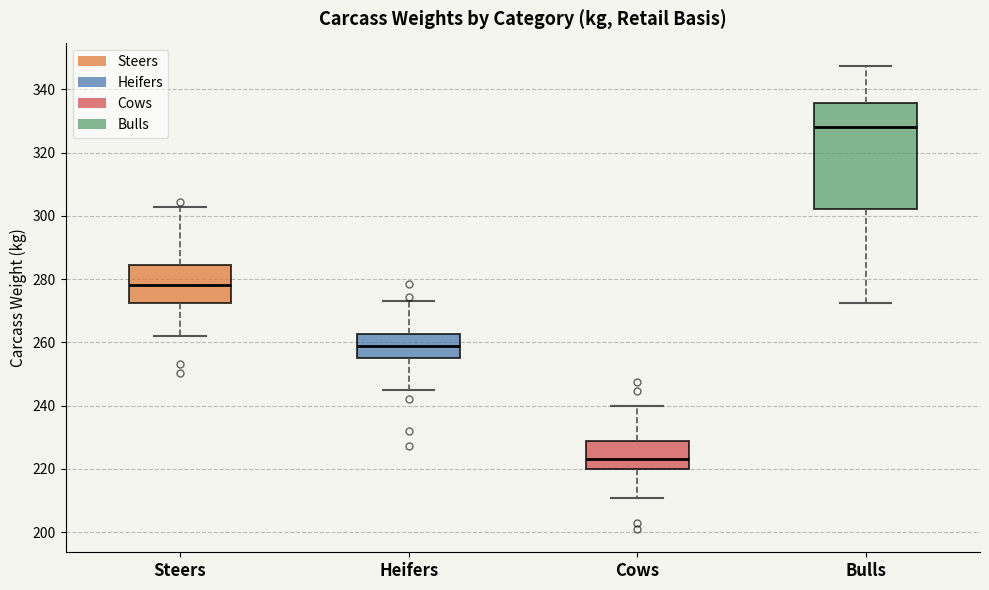

Comparing the boxes themselves (not the whiskers), which one is the tallest?

Bulls